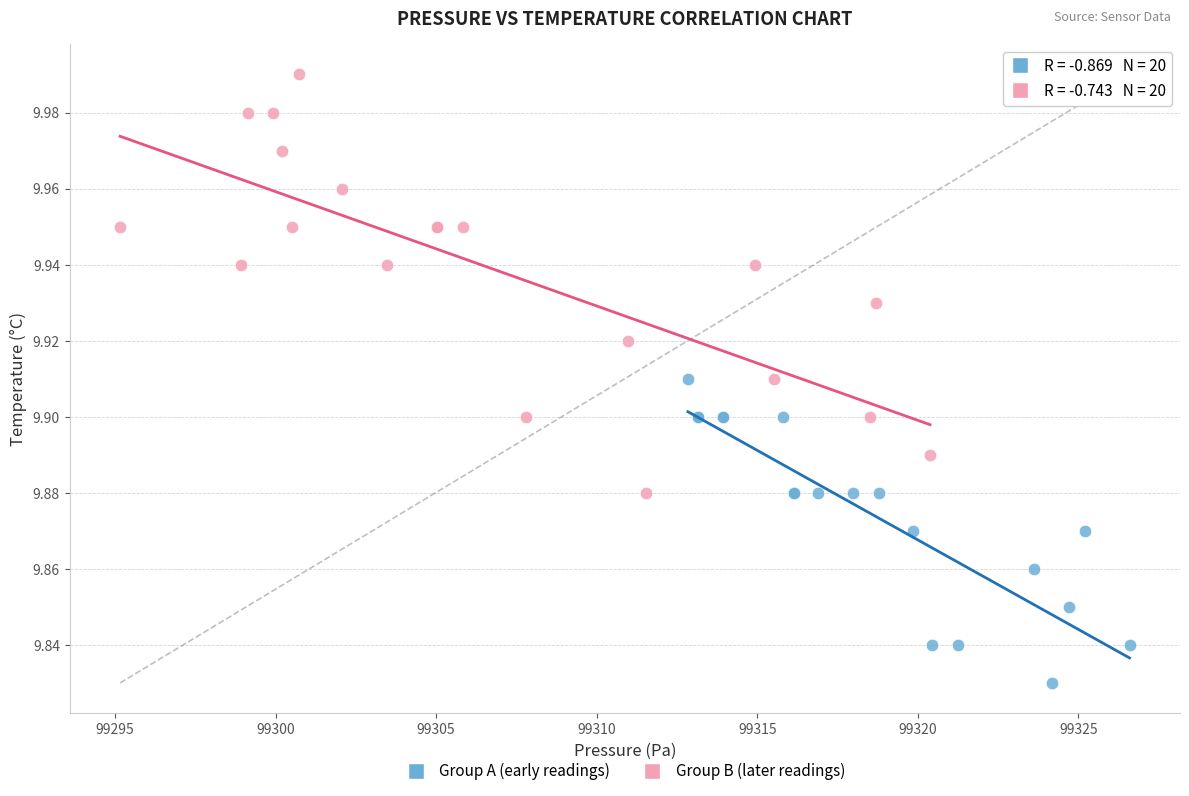

Which series has the widest spread of Y values?

Group B (later readings)